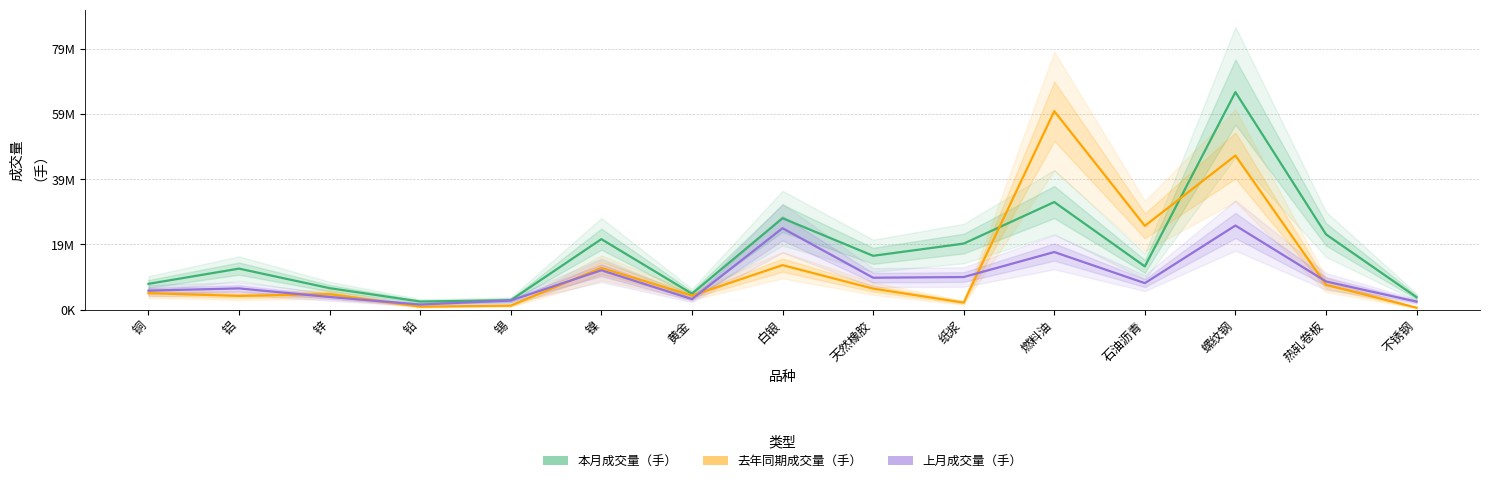

Rank the series at 燃料油 from lowest to highest value.

上月成交量（手）, 本月成交量（手）, 去年同期成交量（手）